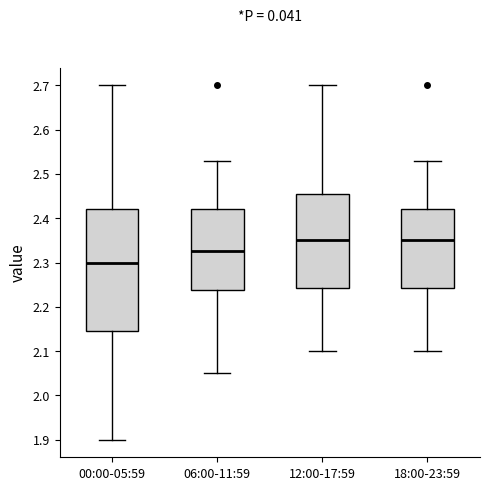

Reading left to right, read every box against the y-axis: the position of its median line, the range the box covers, and the ends of its whiskers. The values are not printed on the chart, so give them approximately, as read against the axis.

00:00-05:59: median 2.30, box 2.15 to 2.42, whiskers 1.90 to 2.70
06:00-11:59: median 2.33, box 2.24 to 2.42, whiskers 2.05 to 2.53
12:00-17:59: median 2.35, box 2.24 to 2.46, whiskers 2.10 to 2.70
18:00-23:59: median 2.35, box 2.24 to 2.42, whiskers 2.10 to 2.53